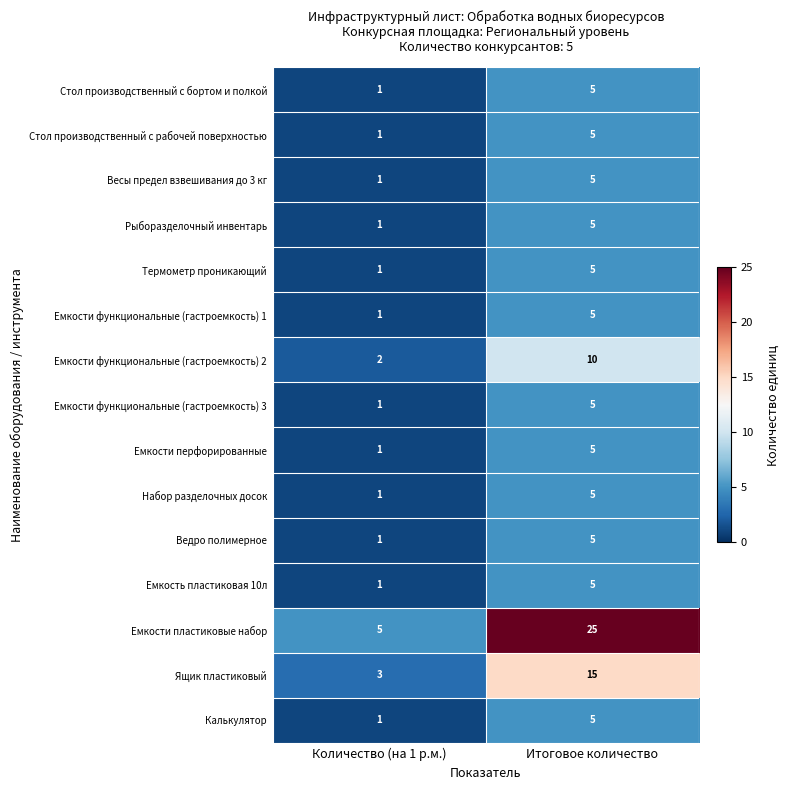

Which series changed the most between Количество (на 1 р.м.) and Итоговое количество?

Емкости пластиковые набор